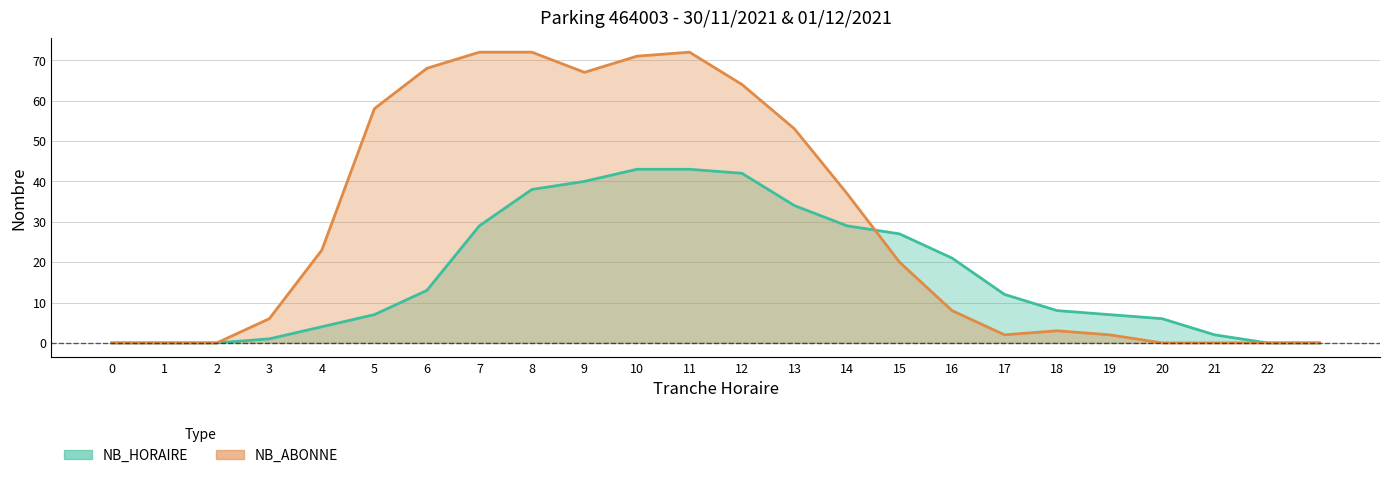

The value of NB_ABONNE at 0 is 0. True or false?

True